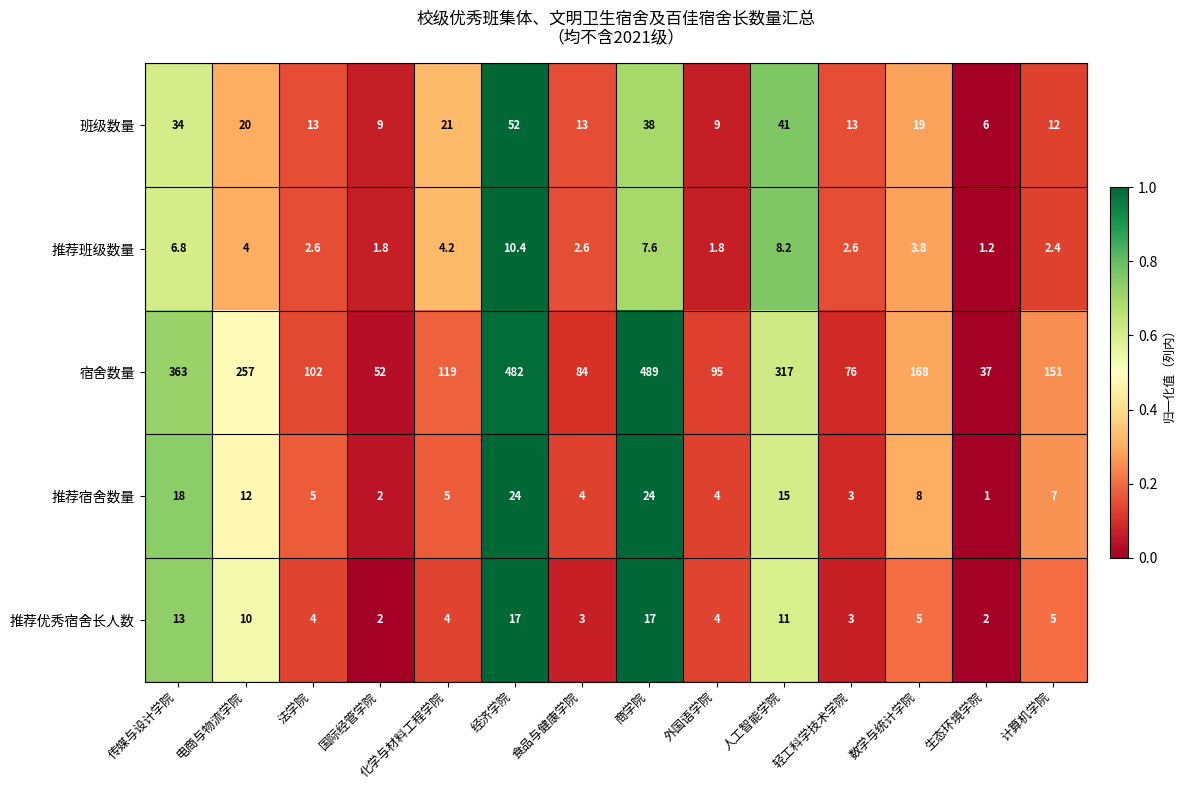

At which category is the sum across all series the highest?

经济学院